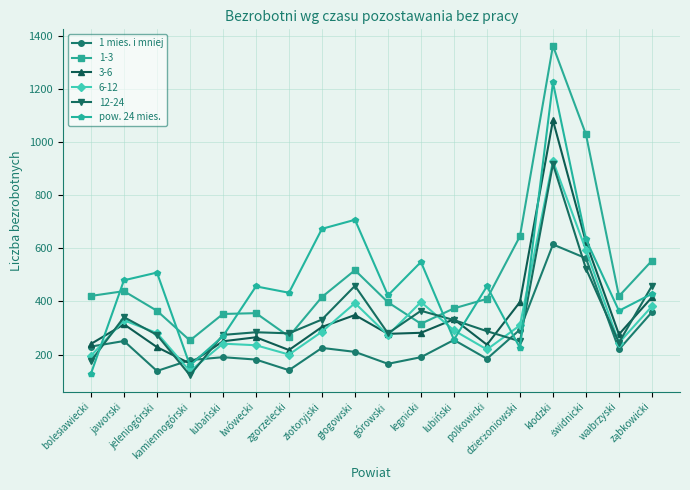

Rank the series by their maximum value, from lowest to highest.

1 mies. i mniej, 12-24, 6-12, 3-6, pow. 24 mies., 1-3